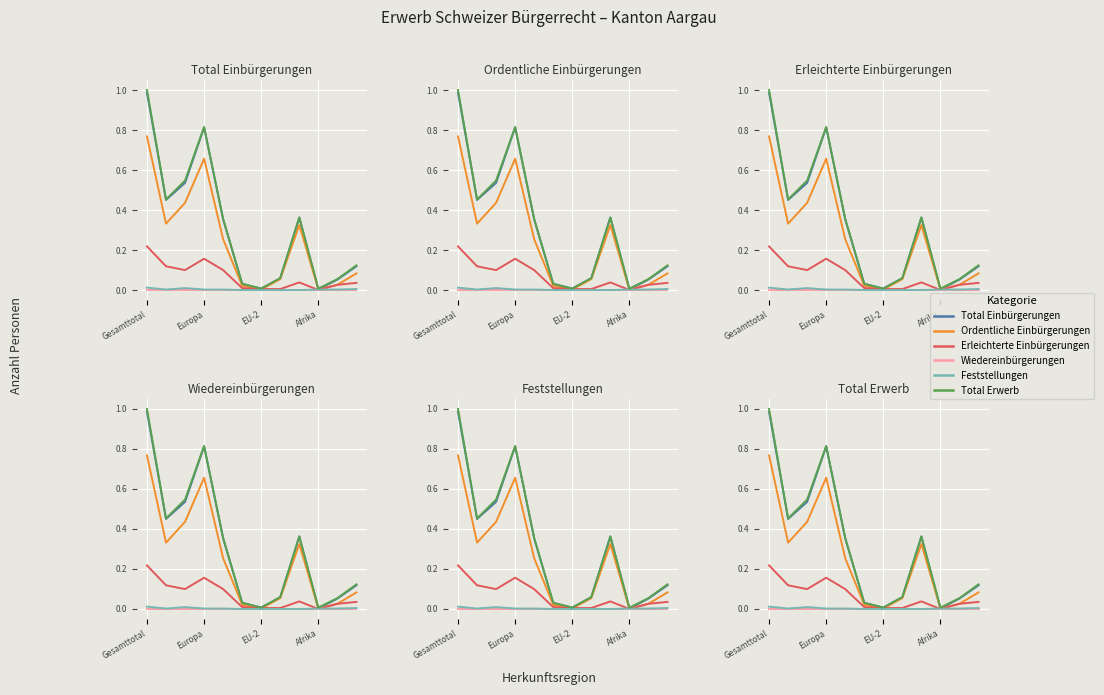

Reading left to right, extract all data points from this chart.

Total Einbürgerungen: 1.0	0.5	0.5	0.8	0.4	0.0	0.0	0.1	0.4	0.0	0.1	0.1
Ordentliche Einbürgerungen: 0.8	0.3	0.4	0.7	0.3	0.0	0.0	0.1	0.3	0.0	0.0	0.1
Erleichterte Einbürgerungen: 0.2	0.1	0.1	0.2	0.1	0.0	0.0	0.0	0.0	0.0	0.0	0.0
Wiedereinbürgerungen: 0.0	0.0	0.0	0.0	0.0	0.0	0.0	0.0	0.0	0.0	0.0	0.0
Feststellungen: 0.0	0.0	0.0	0.0	0.0	0.0	0.0	0.0	0.0	0.0	0.0	0.0
Total Erwerb: 1.0	0.5	0.5	0.8	0.4	0.0	0.0	0.1	0.4	0.0	0.1	0.1